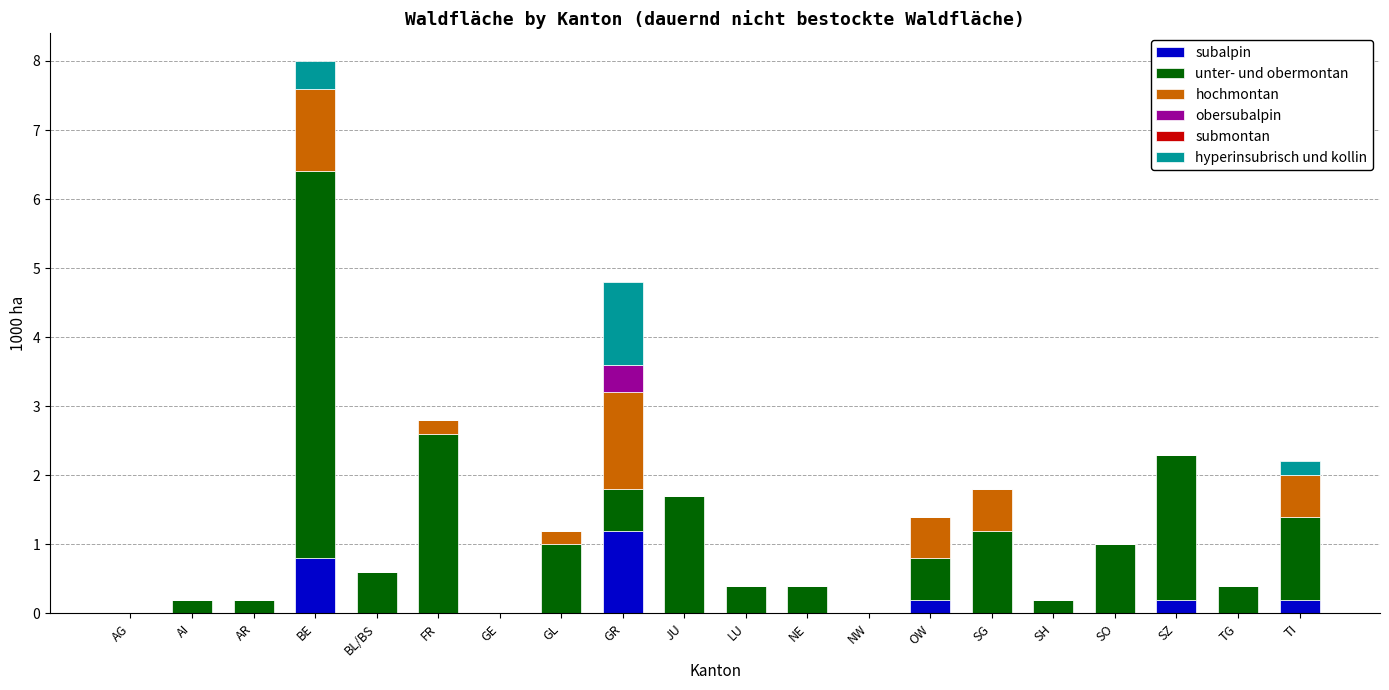

How many categories are shown in the chart?

20